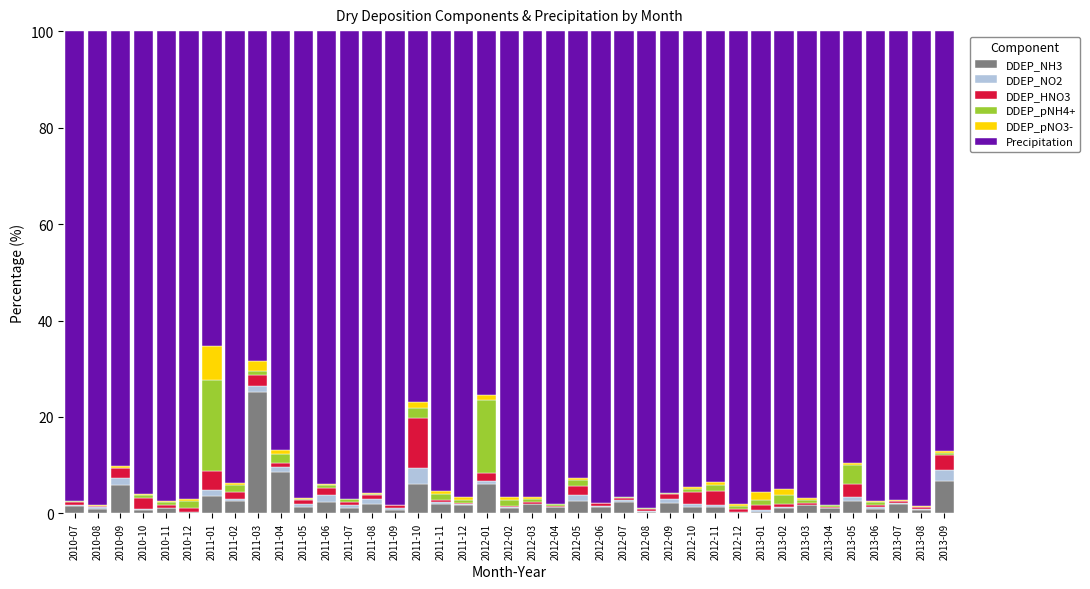

What is the sum of all DDEP_NH3 values?

107.7